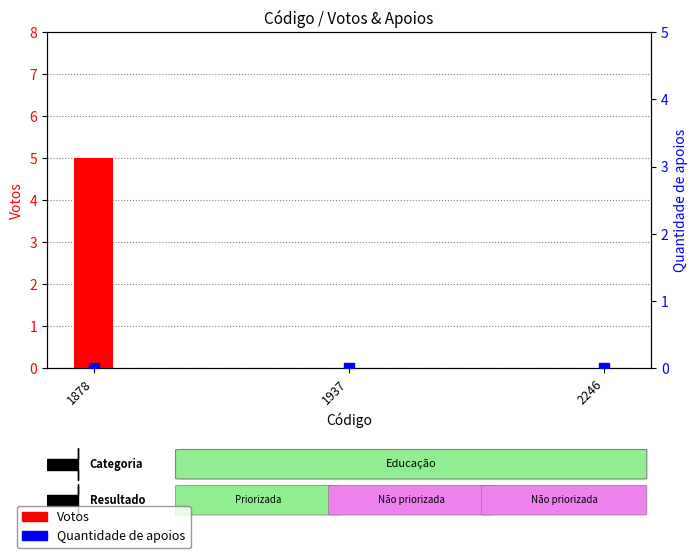

At how many categories does at least one series exceed 1?

1